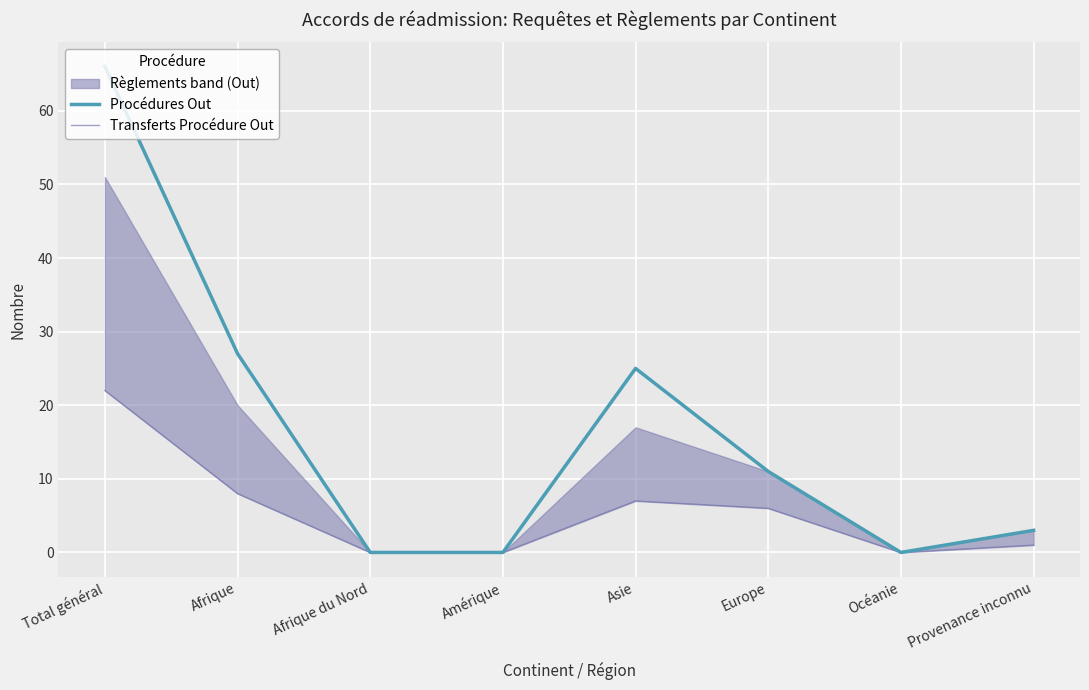

Reading left to right, list all the values displayed in this chart.

Procédures Out: 66	27	0	0	25	11	0	3
Transferts Procédure Out: 22	8	0	0	7	6	0	1